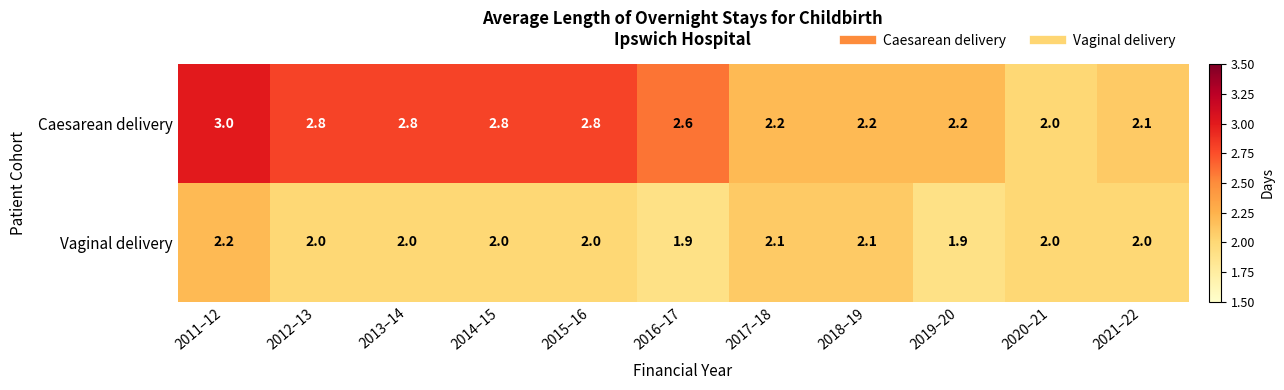

Reading right to left, what are all the values shown in this chart?

Caesarean delivery: 2021–22=2.1	2020–21=2.0	2019–20=2.2	2018–19=2.2	2017–18=2.2	2016–17=2.6	2015–16=2.8	2014–15=2.8	2013–14=2.8	2012–13=2.8	2011–12=3.0
Vaginal delivery: 2021–22=2.0	2020–21=2.0	2019–20=1.9	2018–19=2.1	2017–18=2.1	2016–17=1.9	2015–16=2.0	2014–15=2.0	2013–14=2.0	2012–13=2.0	2011–12=2.2